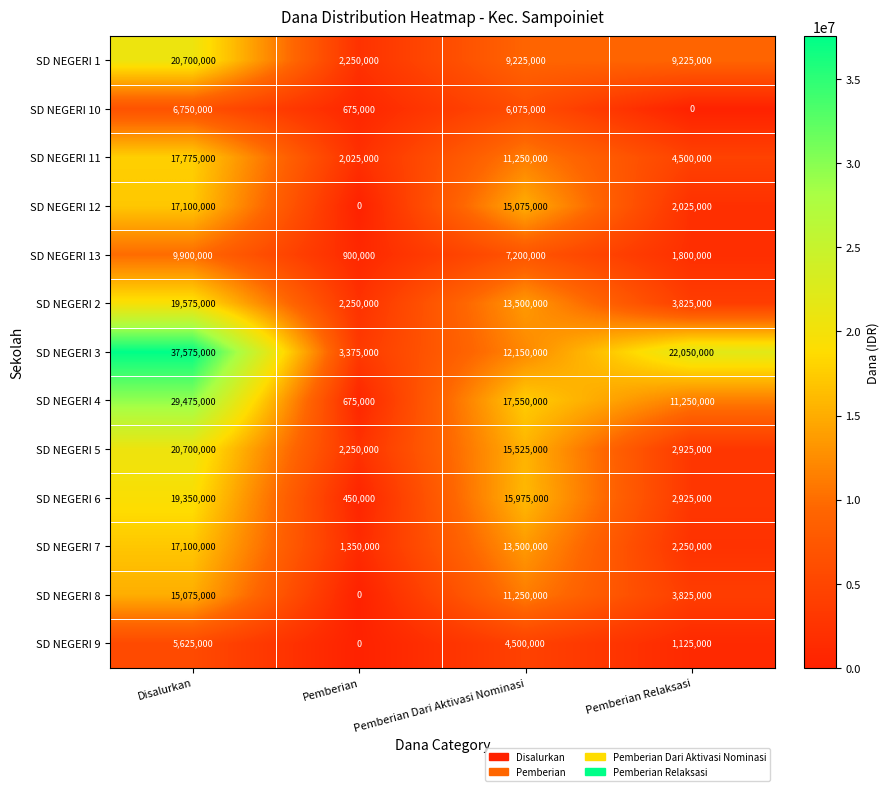

What is the spread (max minus min) of values at Disalurkan?

31950000